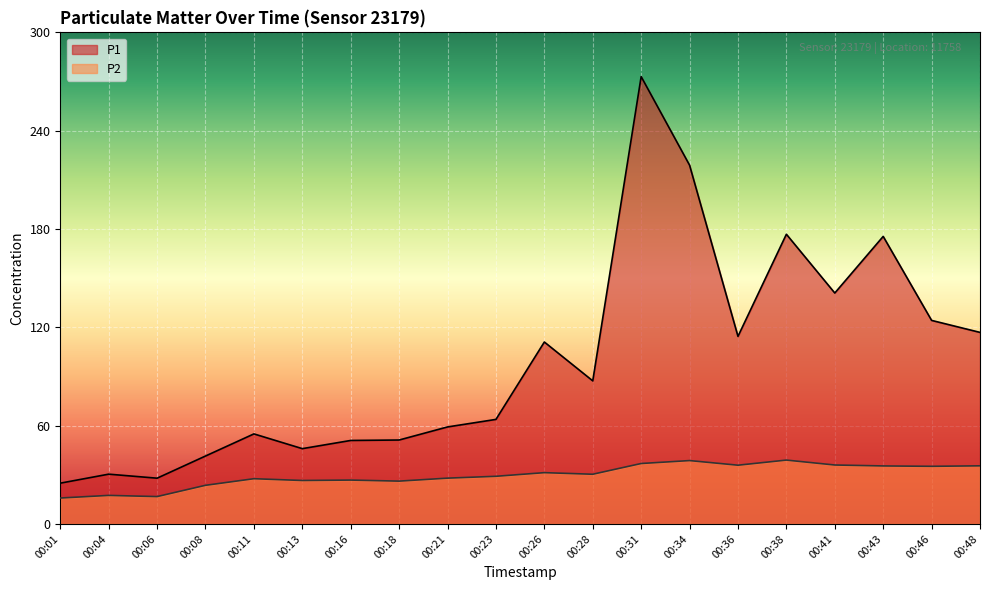

What is the minimum value shown in the chart?

15.8